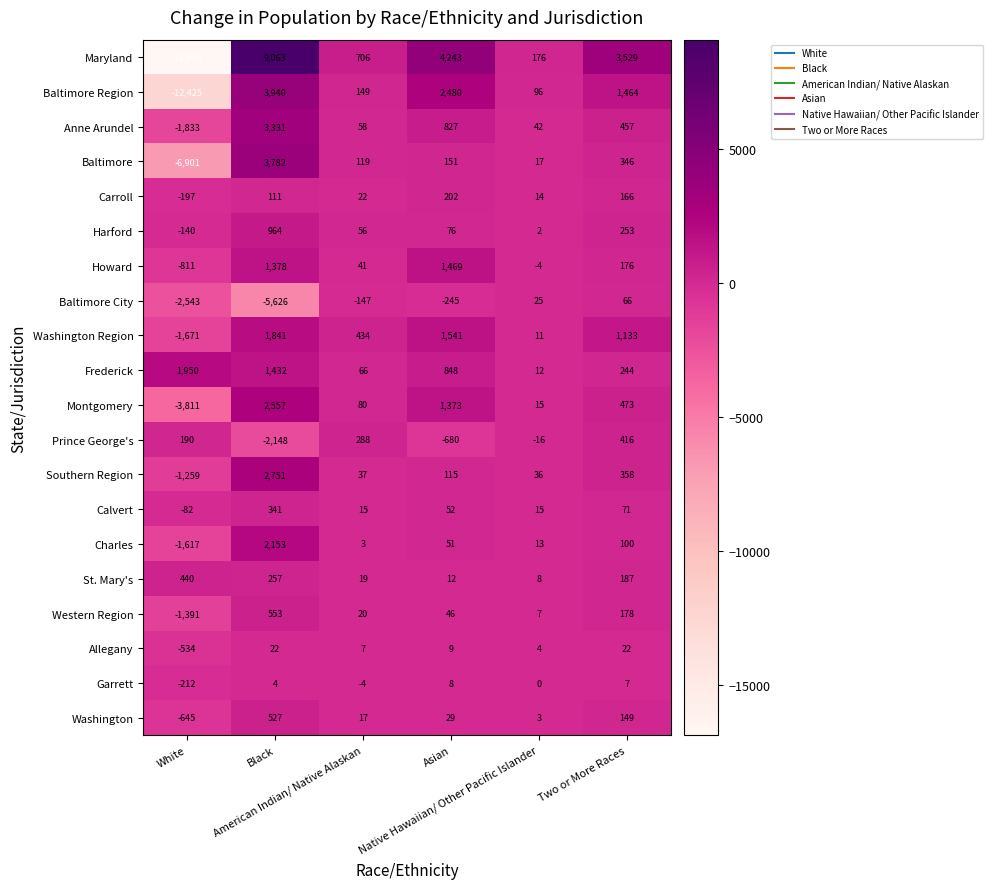

What is the average value of the Washington Region series?

548